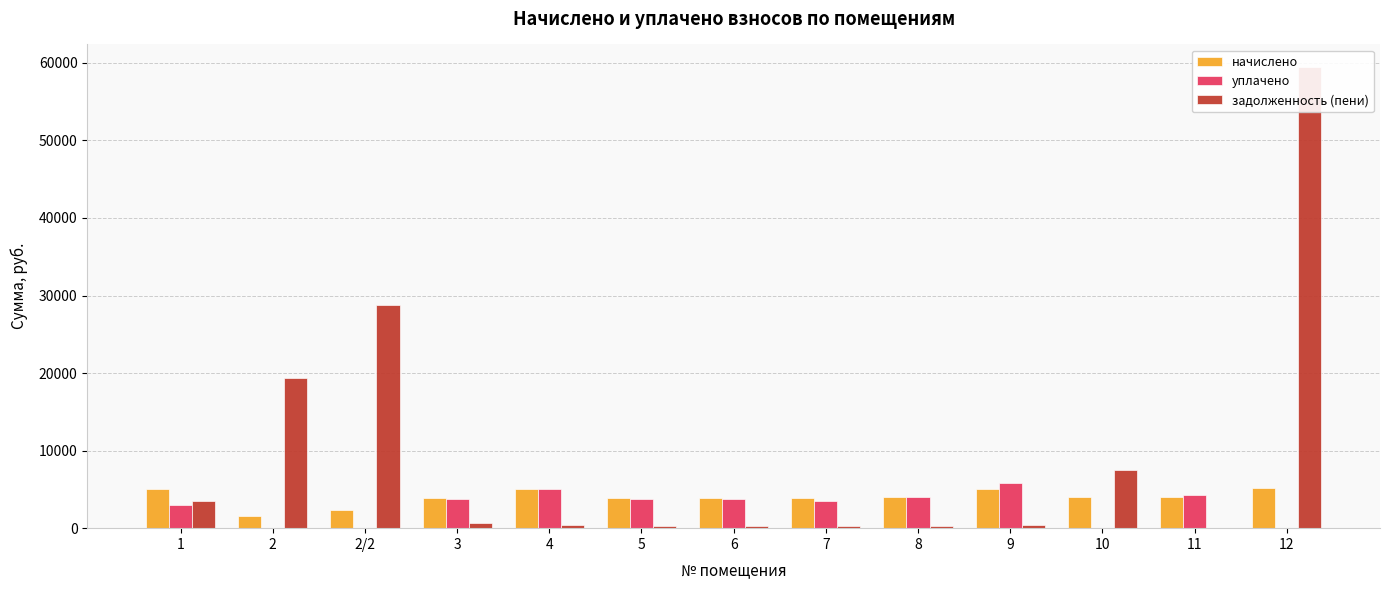

What is the difference between the maximum and minimum values in the начислено series?

3540.5